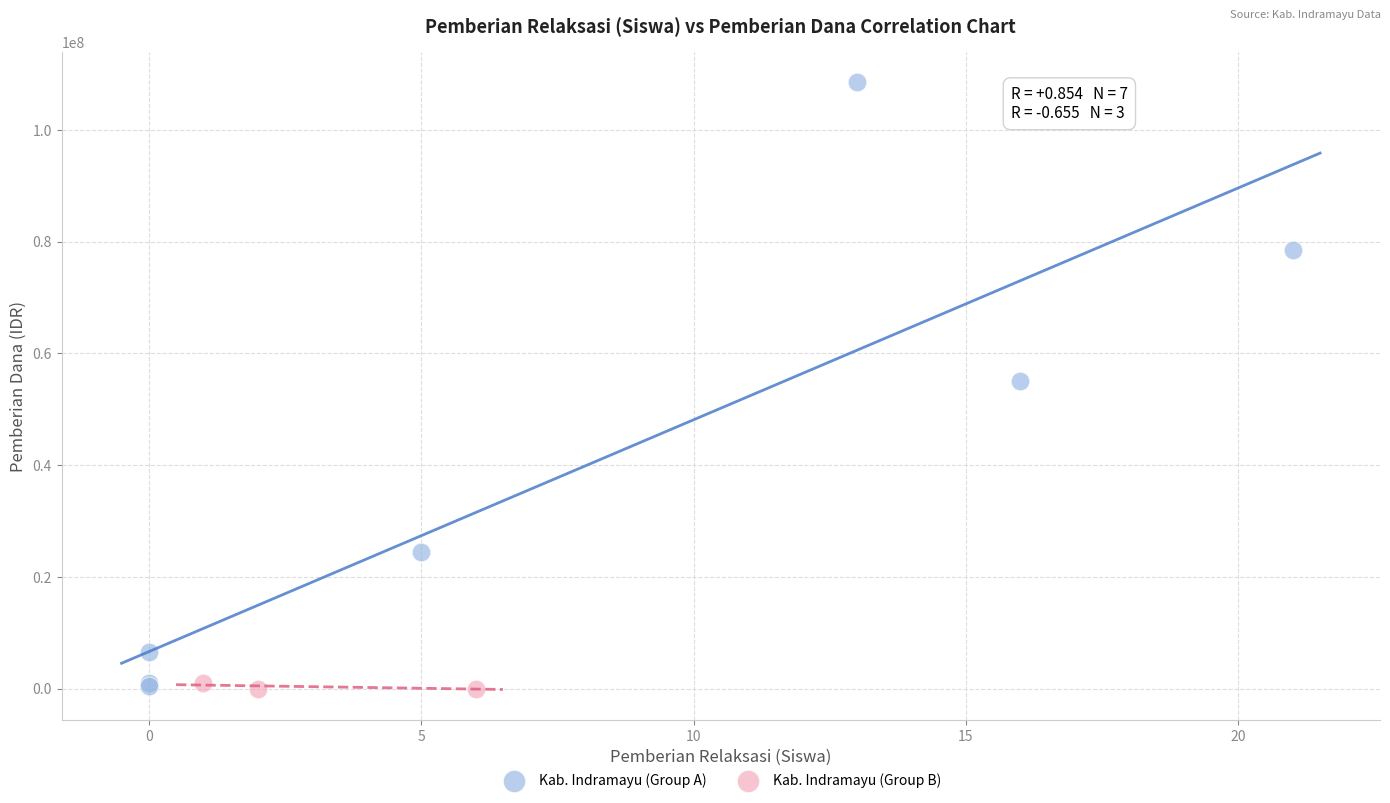

Which series contains the highest Y value?

Kab. Indramayu (Group A)